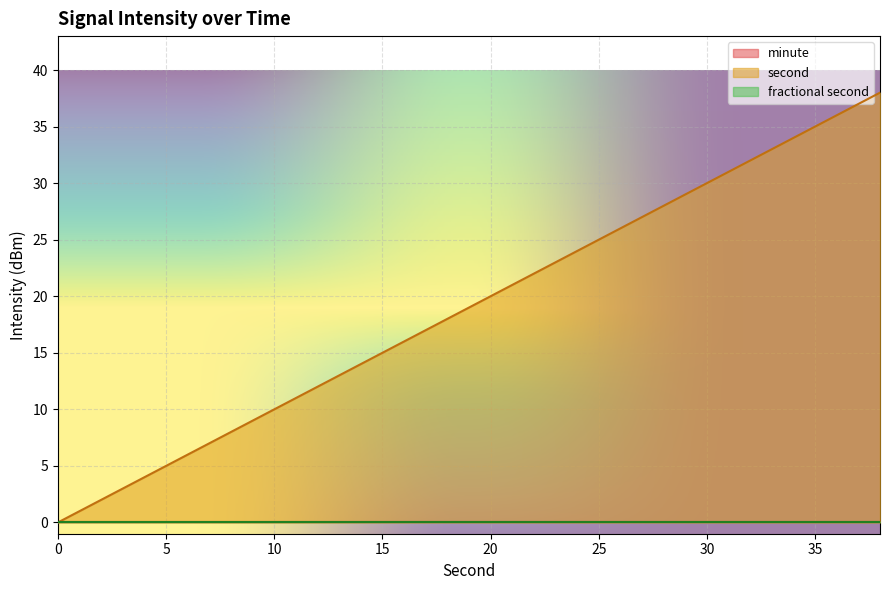

The fractional second series shows 0 at 18. True or false?

True